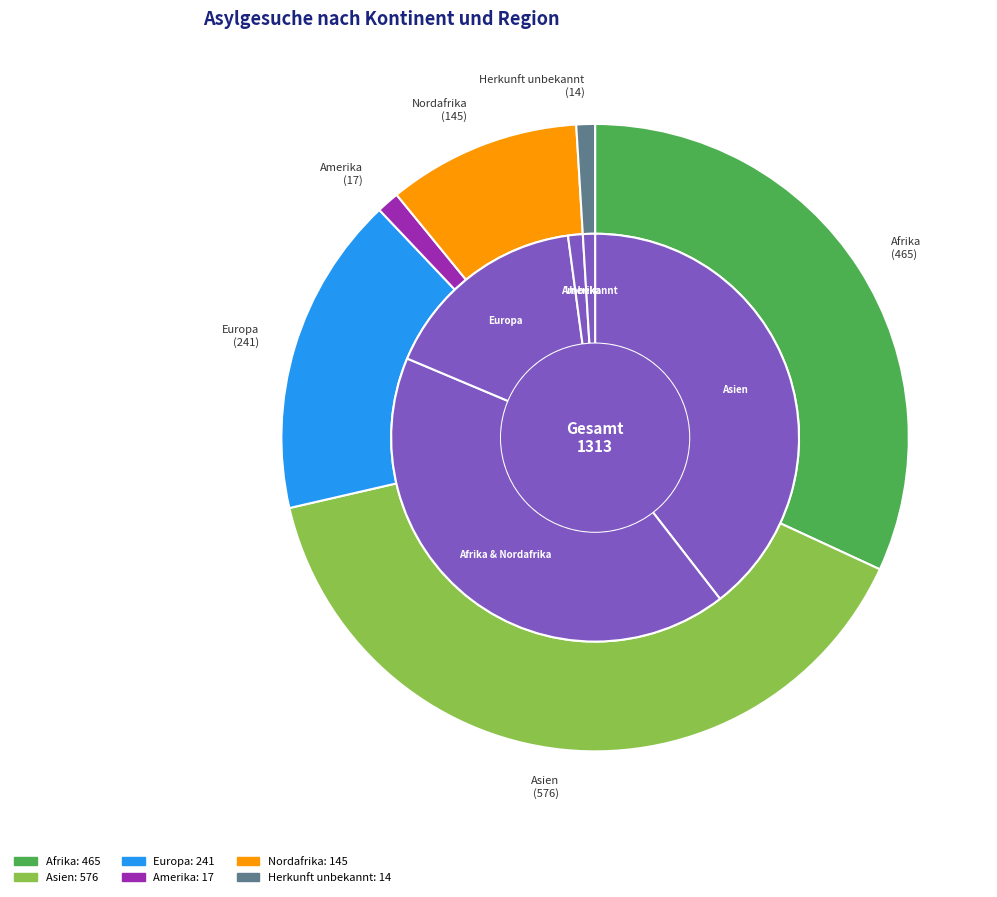

True or false: Asien accounts for 40% of the total.

True